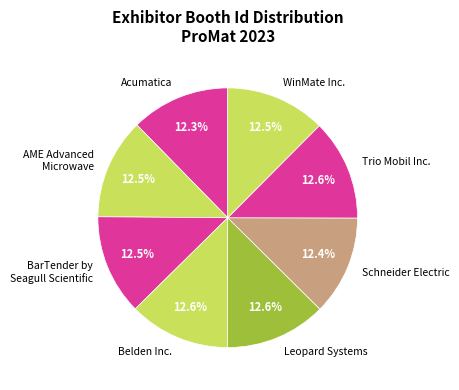

Combined, do Leopard Systems and WinMate Inc. account for over 50%?

No